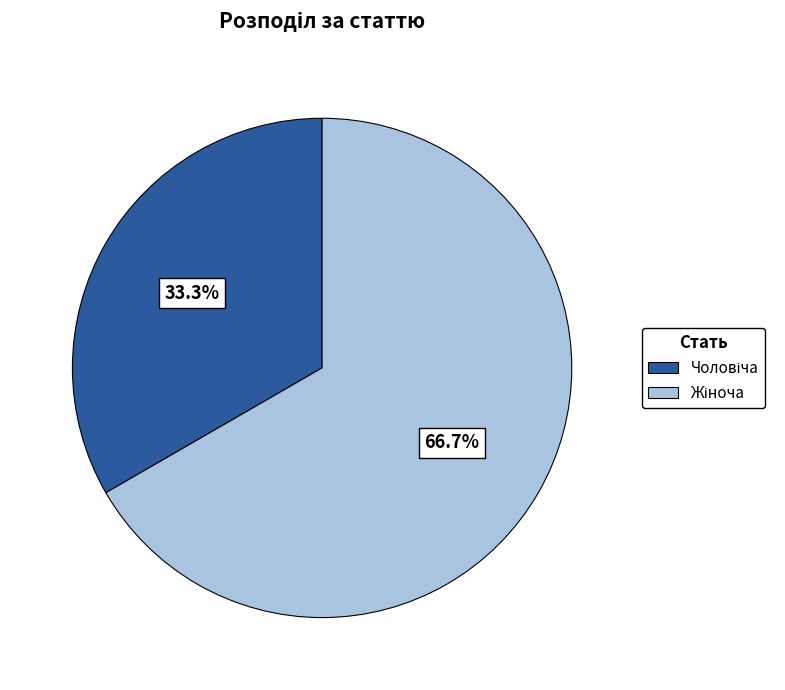

Does any single category account for the majority?

Yes